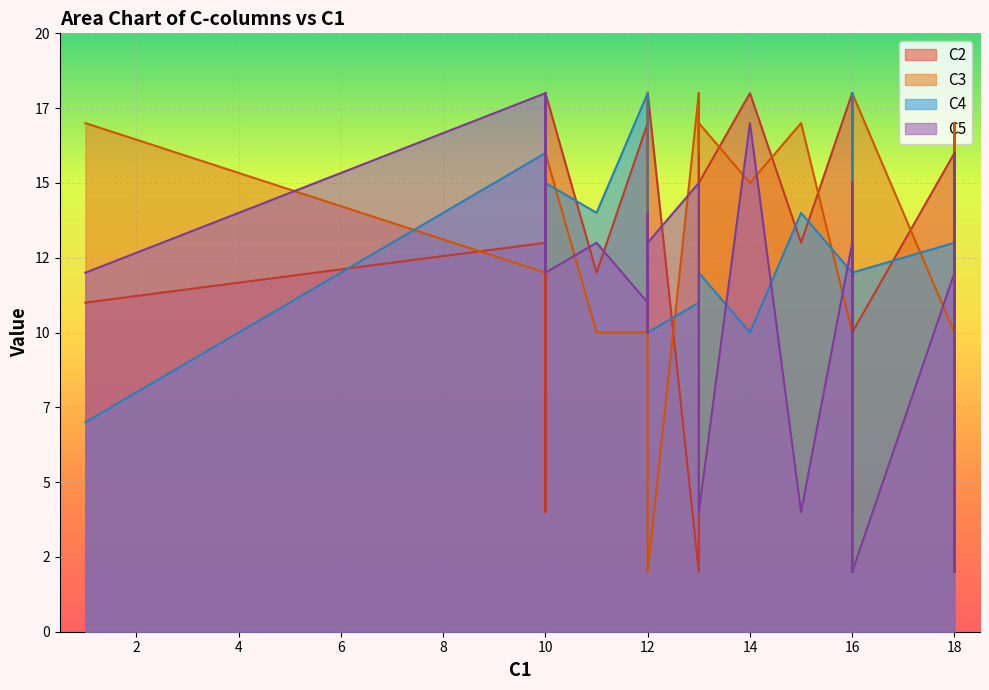

True or false: C2 and C4 intersect in this chart.

True